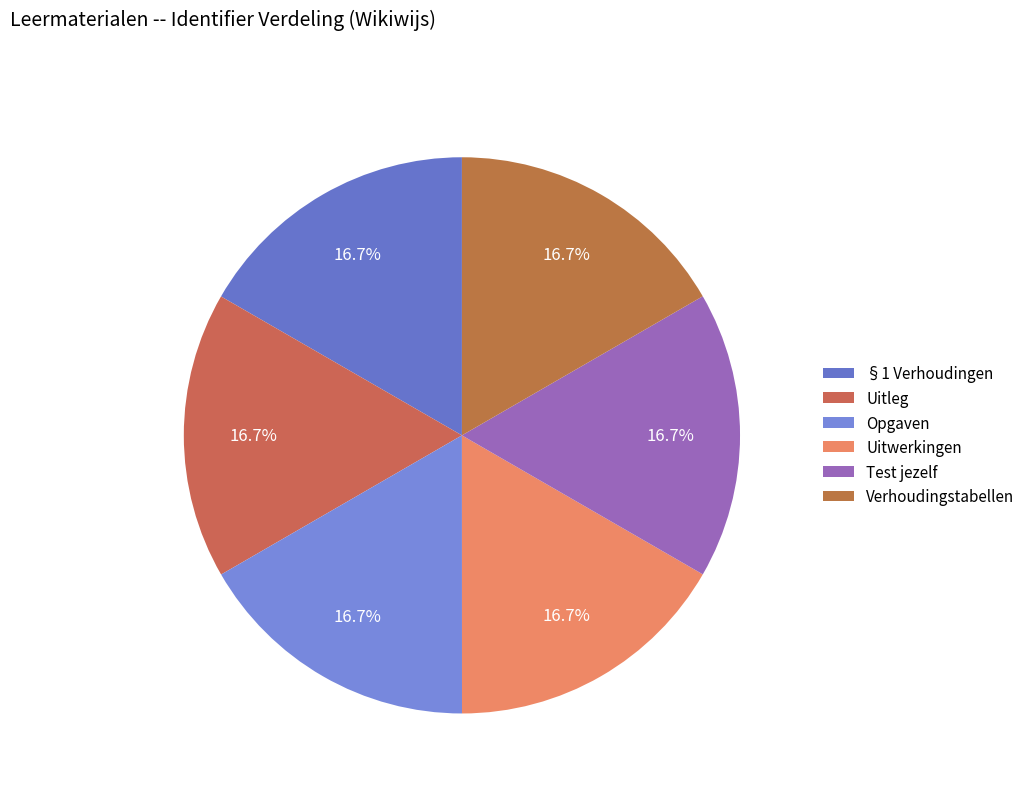

How many slices are in this pie chart?

6